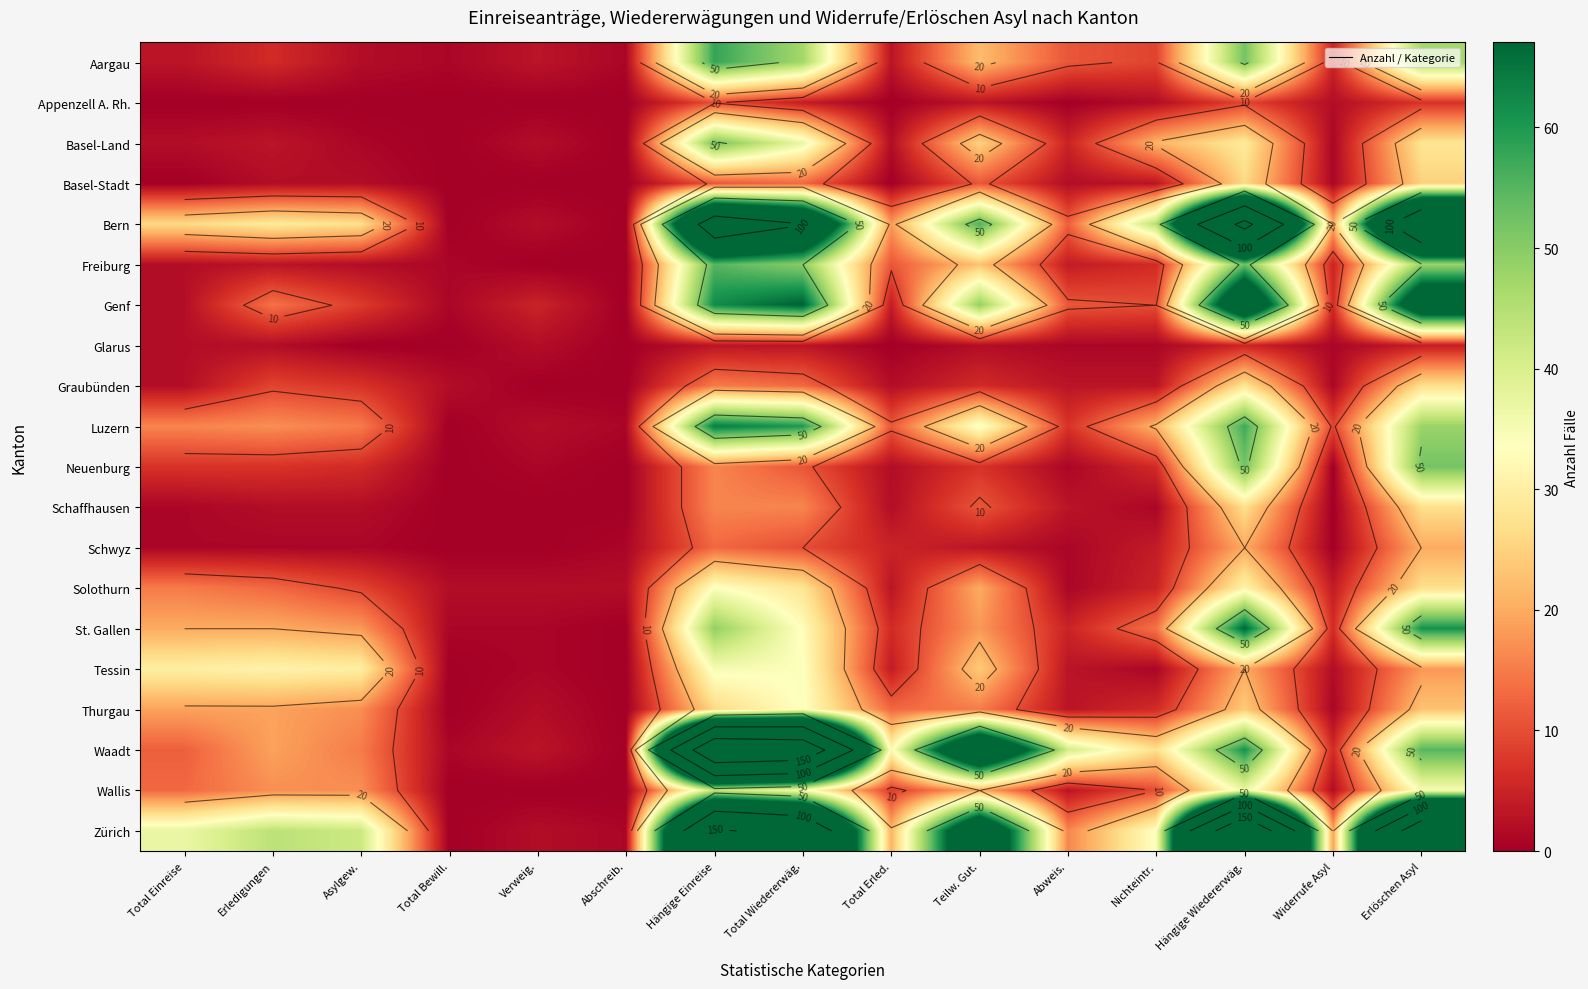

Is the value of Glarus at Erlöschen Asyl greater than the value of Thurgau at Total Einreise?

No